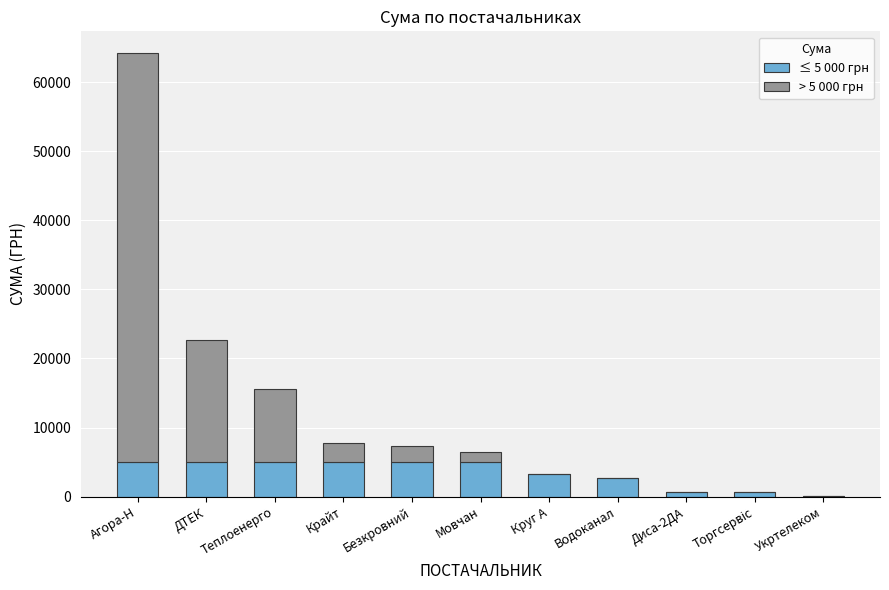

What is the highest value of the ≤ 5 000 грн series?

5000.0